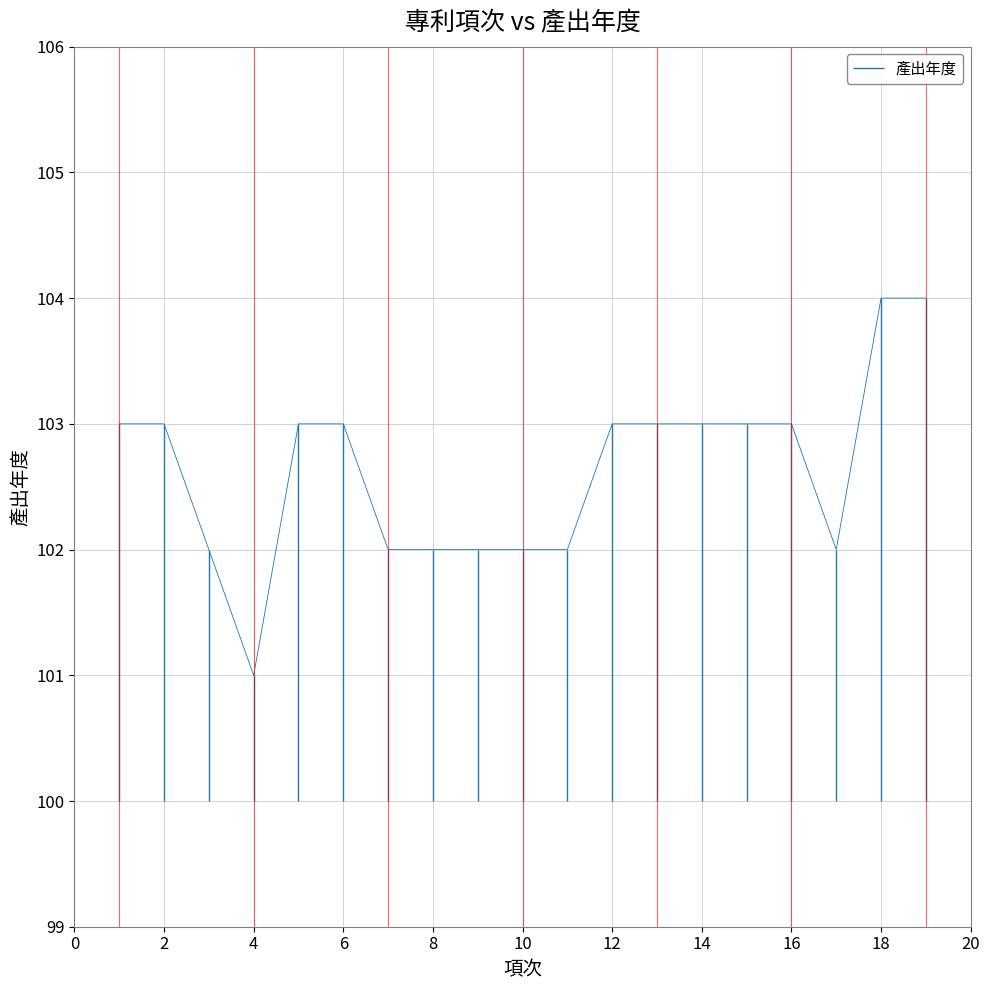

List the labels in order of value, smallest first.

4, 3, 7, 8, 9, 10, 11, 17, 1, 2, 5, 6, 12, 13, 14, 15, 16, 18, 19